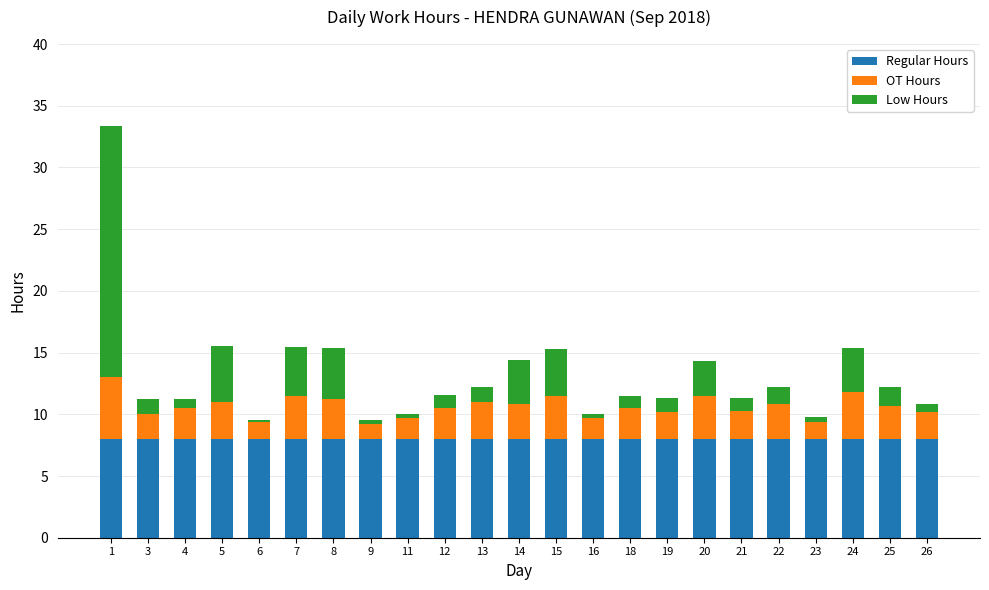

Is it true that Low Hours equals 6.4 at 7?

False